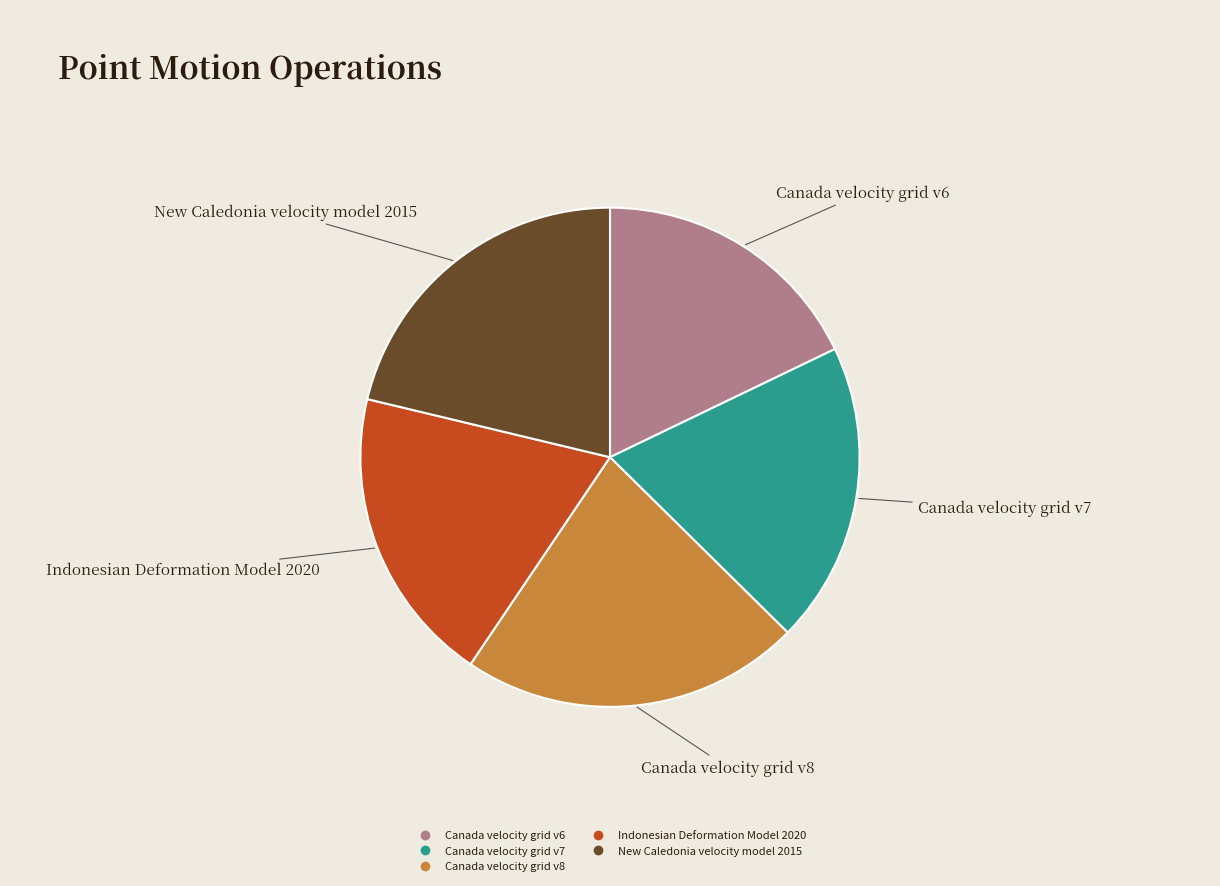

How many segments does this pie chart have?

5